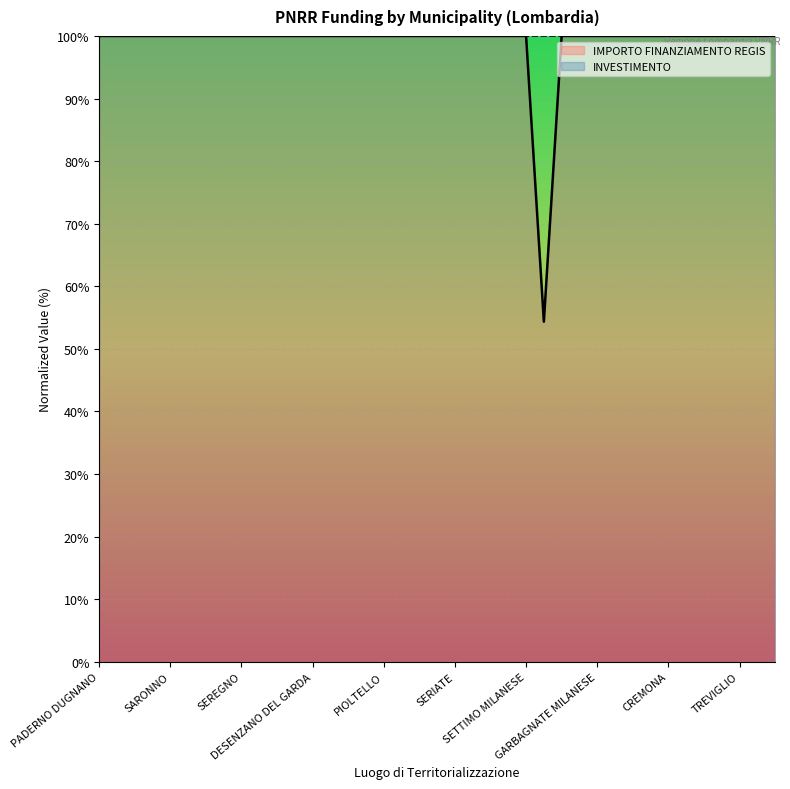

Rank the categories by value from lowest to highest.

GALBIATE, PADERNO DUGNANO, ROMANO DI LOMBARDIA, LIMBIATE, PAVIA, SARONNO, LAINATE, BUCCINASCO, BOLLATE, SEREGNO, MAGENTA, VIGEVANO, VOGHERA, DESENZANO DEL GARDA, LISSONE, CORNAREDO, PARABIAGO, PIOLTELLO, BRESSO, SUZZARA, CERNUSCO SUL NAVIGLIO, SERIATE, SAN DONATO MILANESE, MANTOVA, SEGRATE, SETTIMO MILANESE, CORSICO, TREZZANO SUL NAVIGLIO, GARBAGNATE MILANESE, MEDA, CESANO BOSCONE, CANTU, CREMONA, BRUGHERIO, RHO, CINISELLO BALSAMO, TREVIGLIO, LUMEZZANE, GIUSSANO